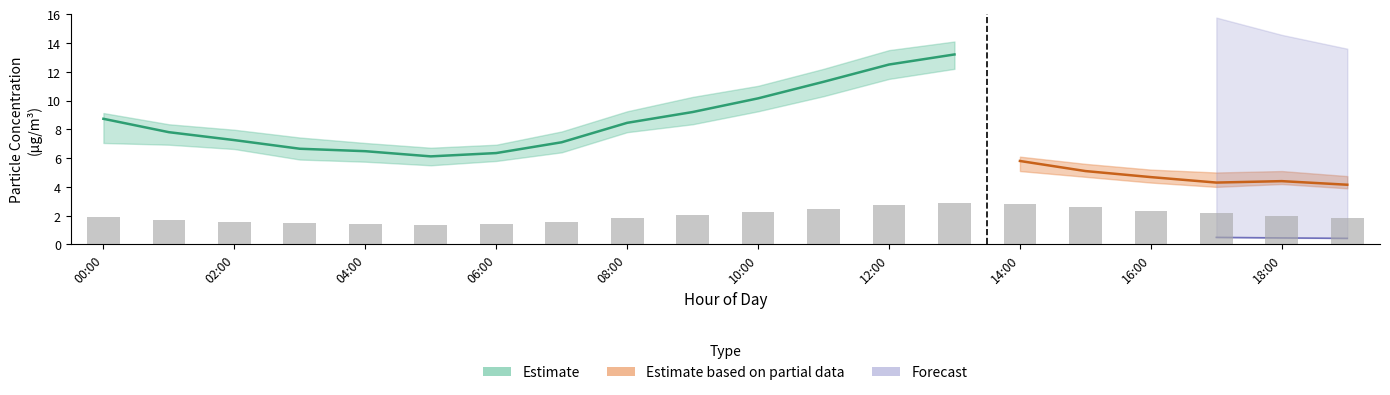

The value of P2_lower at 11:00 is 3.1. True or false?

False